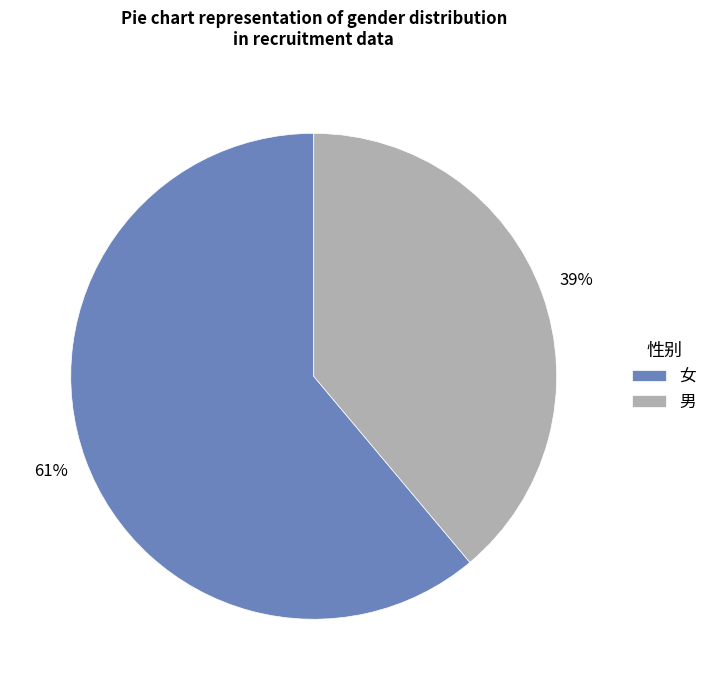

Is it true that 男 is 46% of the pie?

False